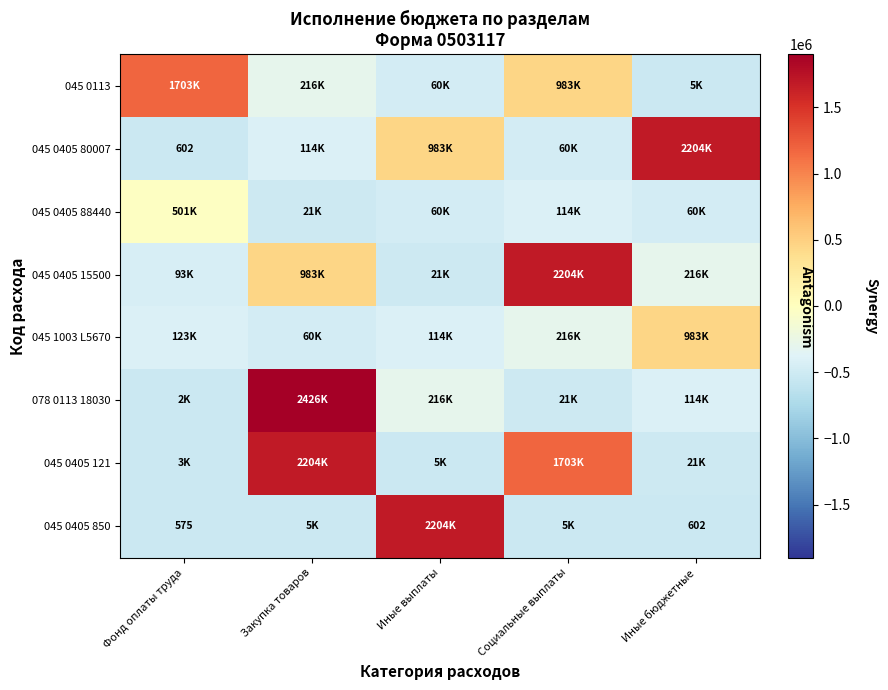

Which has a higher value, Фонд оплаты труда or Закупка товаров?

Фонд оплаты труда